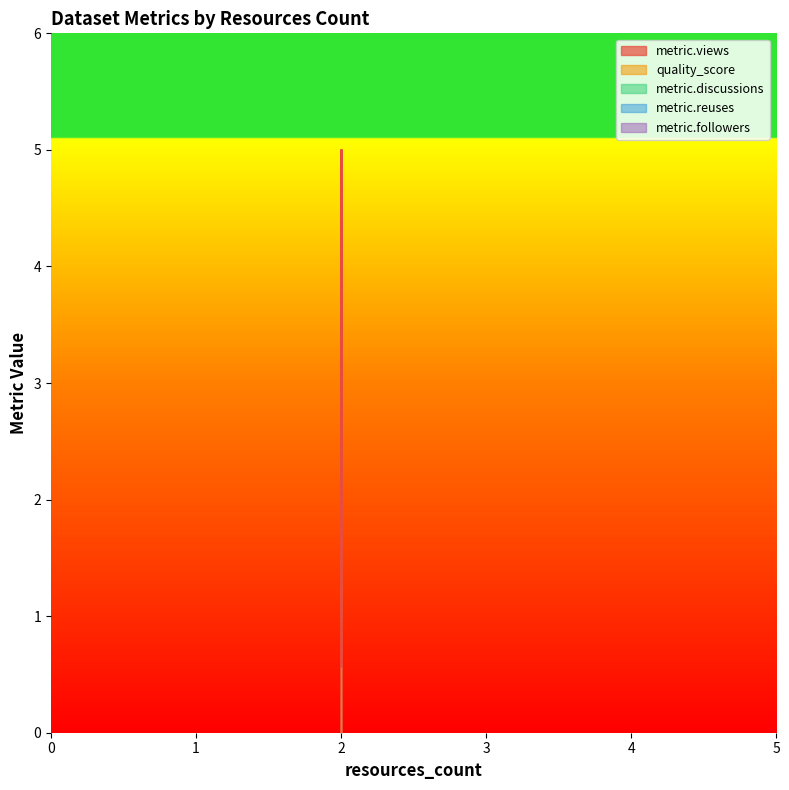

Is the value of metric.views at 2 greater than the value of metric.followers at 2?

No